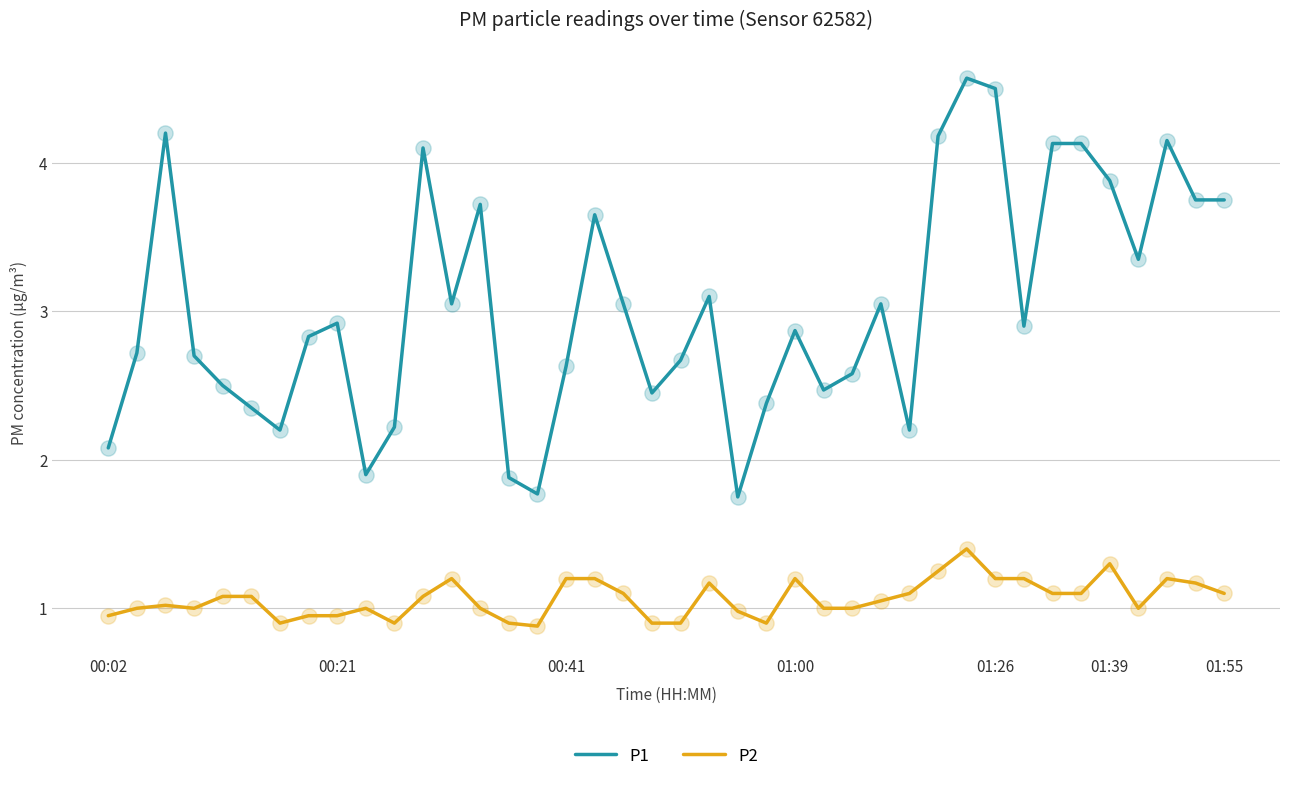

Which series has the largest total across all categories?

P1